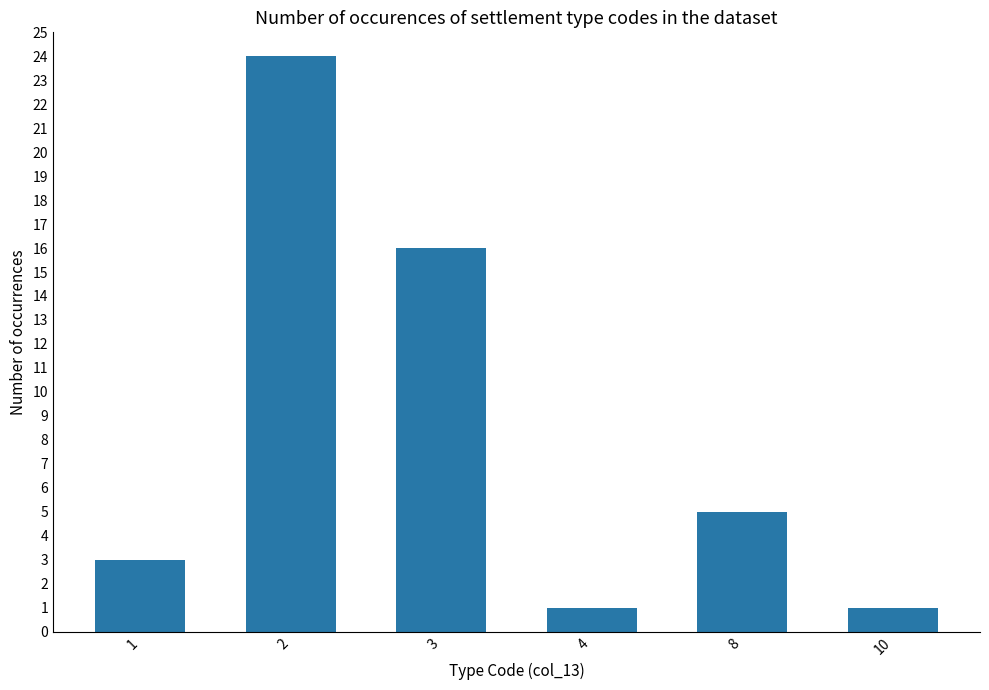

What is the difference between the values at 1 and 2?

21